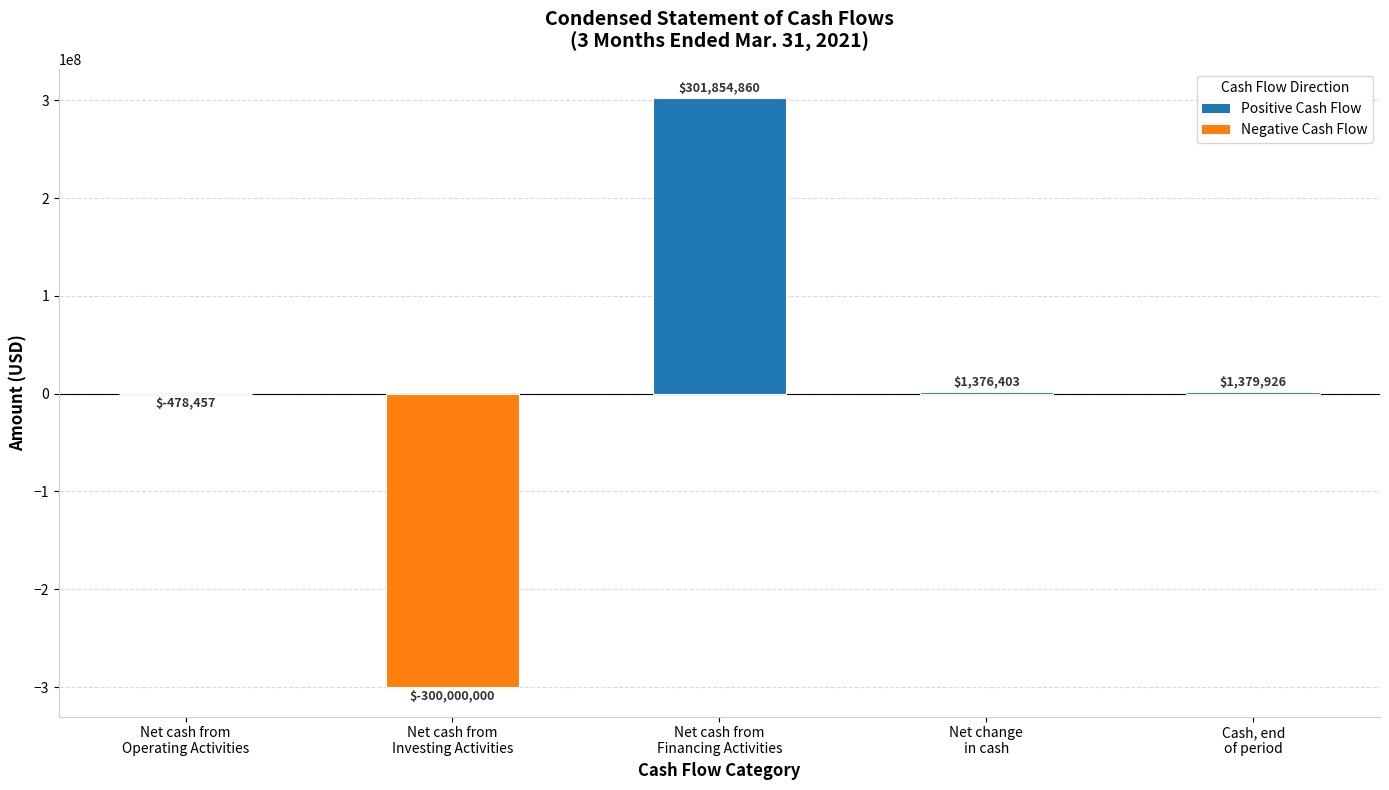

What is the approximate value at Net cash from
Operating Activities, to the nearest 50?

-478450